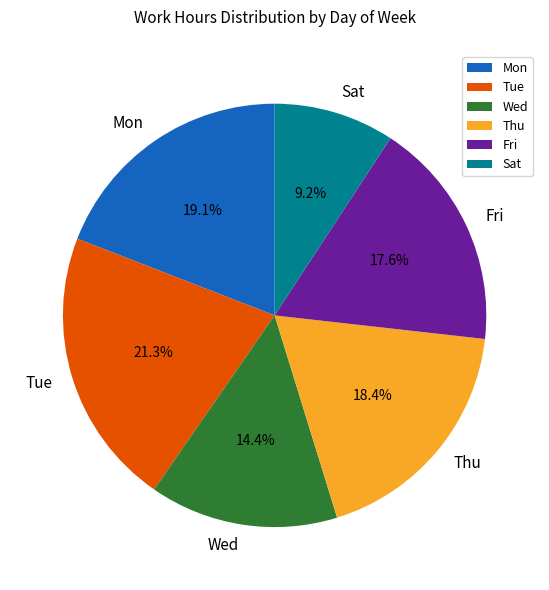

What portion of the pie excludes Sat?

90.8%